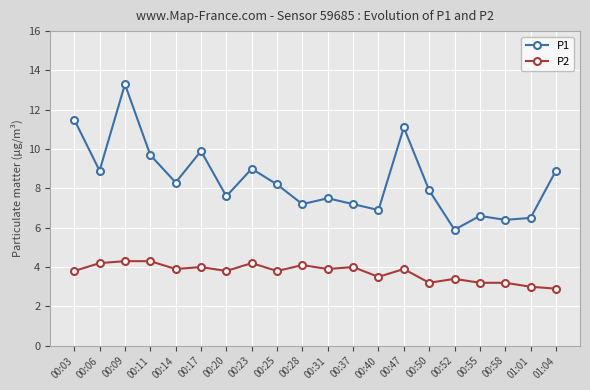

True or false: P2 has a value of 1.3 at 00:11.

False